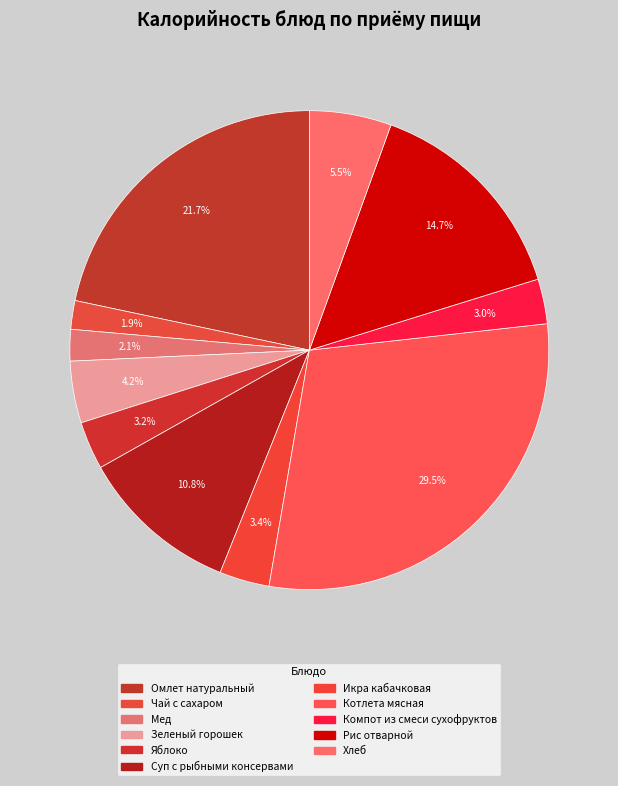

Is the sum of Икра кабачковая and Зеленый горошек greater than half?

No